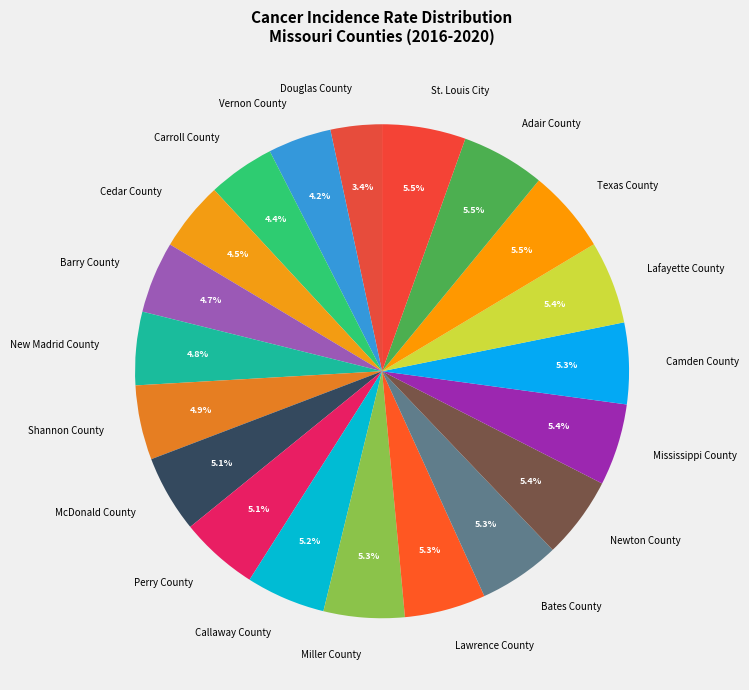

Combined, do Mississippi County and Douglas County account for over 50%?

No